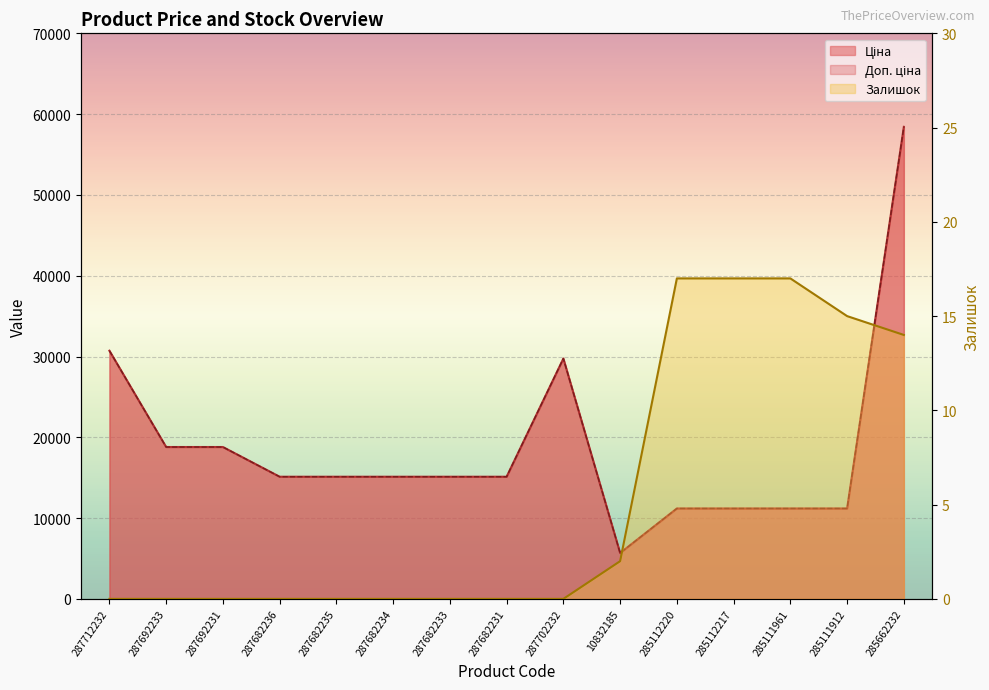

How many data points in Доп. ціна are less than 15120?

5